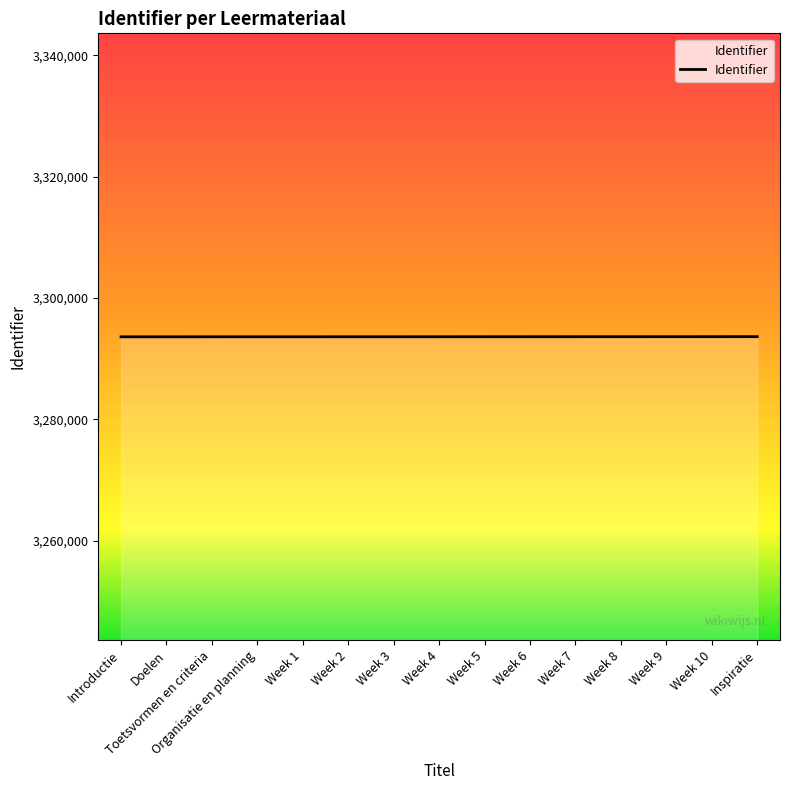

What is the smallest value displayed?

3293579